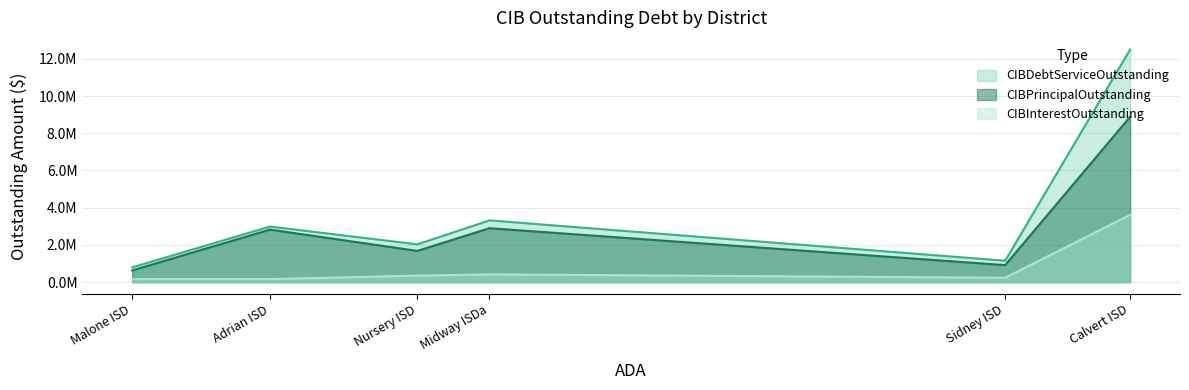

How many series are shown in this chart?

3